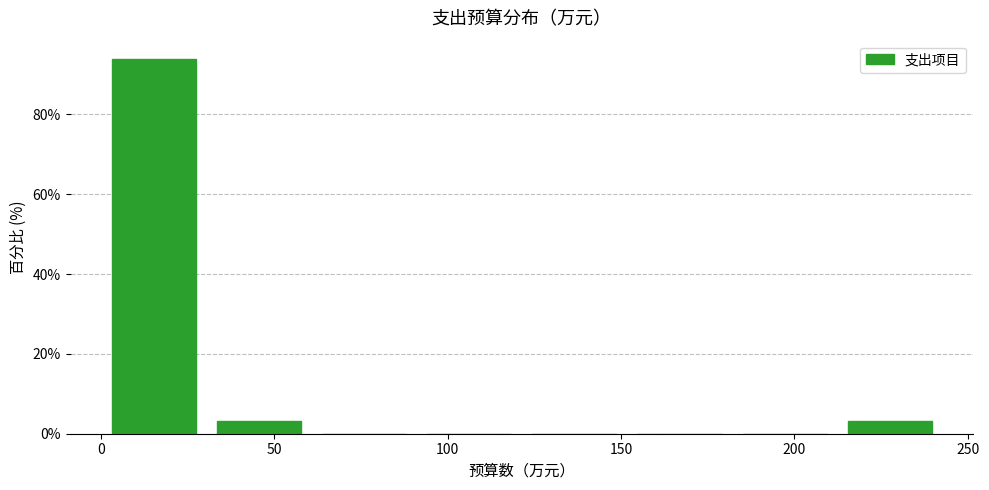

Reading left to right, list every bar in this chart as the range it spans on the x-axis followed by its height. Neither the bar edges nor the heights are printed on the chart, so give them approximately, as read against the axes.

0 to 30: 94
30 to 60: 4
60 to 90: 0
90 to 120: 0
120 to 150: 0
150 to 180: 0
180 to 210: 0
210 to 245: 4